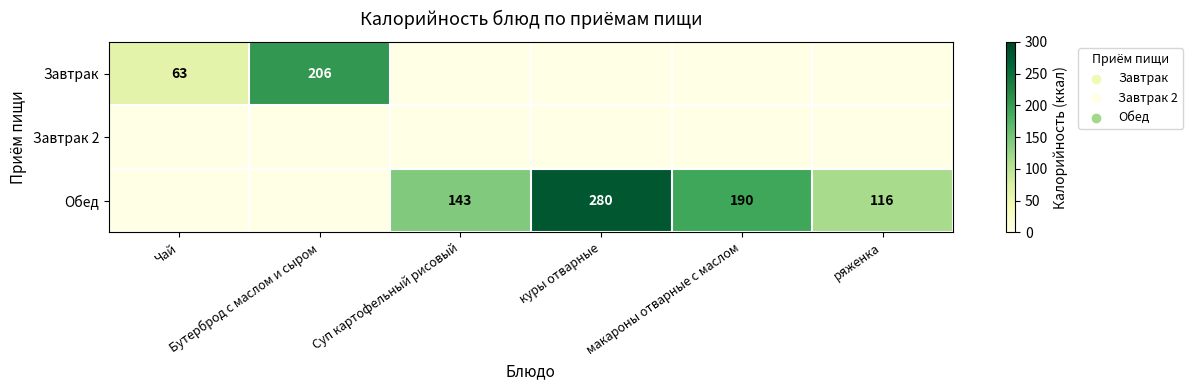

Between Бутерброд с маслом и сыром and куры отварные, which series saw the biggest shift?

Обед